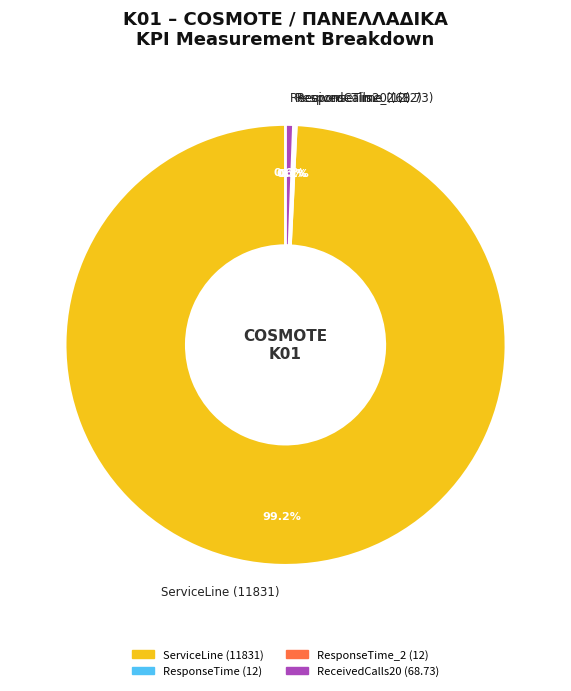

Is there any slice that represents more than half of the pie?

Yes